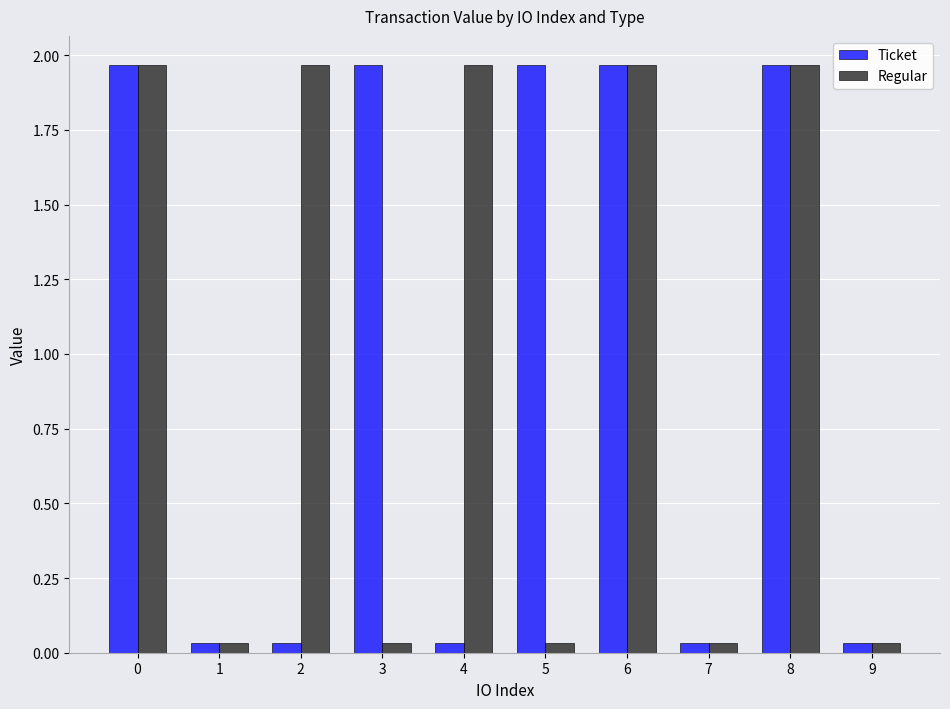

How many data points in Regular are less than 1?

5